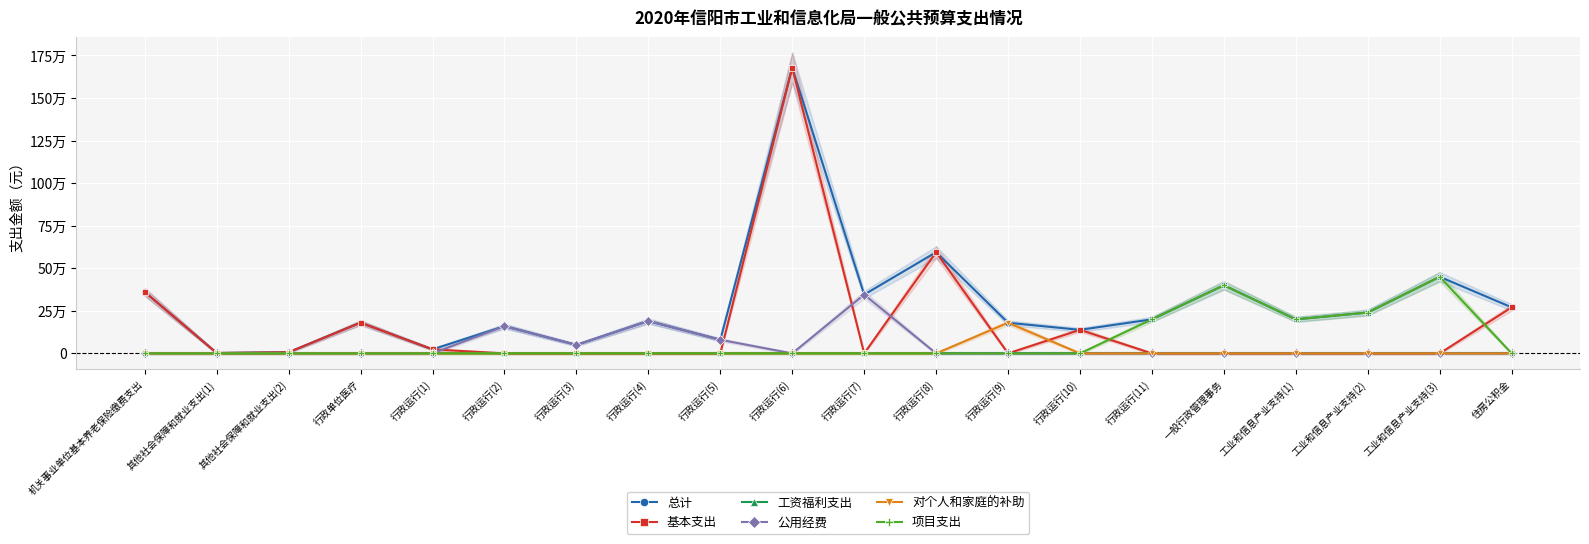

At which category is the sum across all series the highest?

行政运行(6)